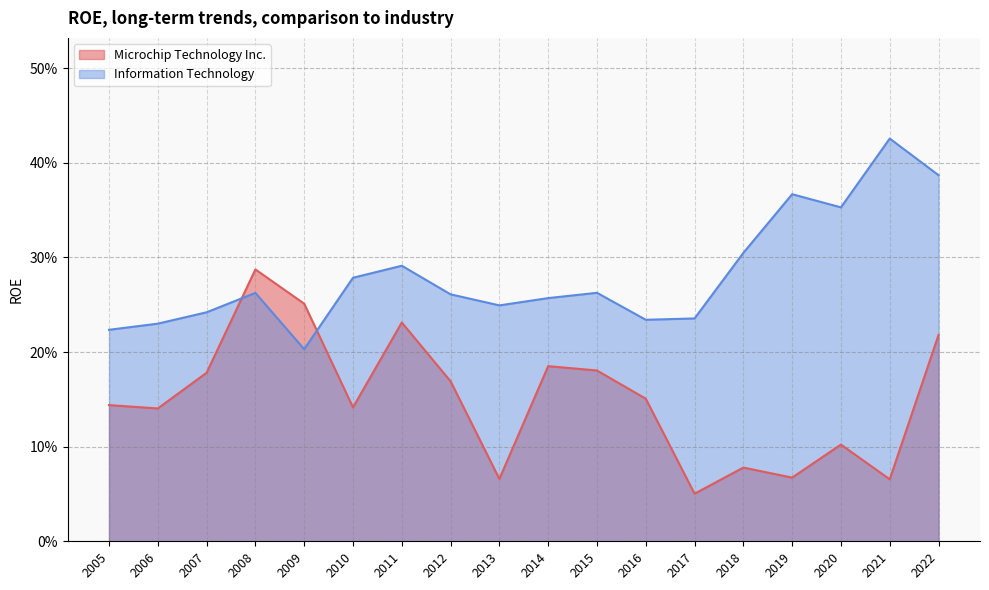

The value of Microchip Technology Inc. at 2022 is 0.2. True or false?

True